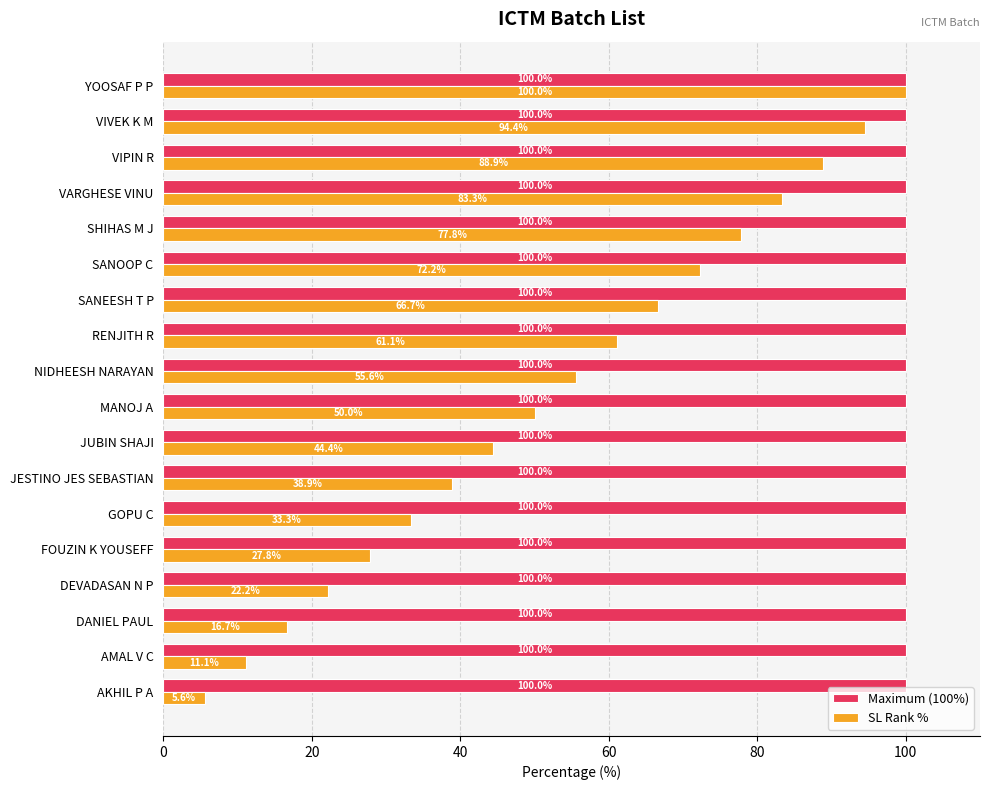

What is the highest value of the Maximum (100%) series?

100.0